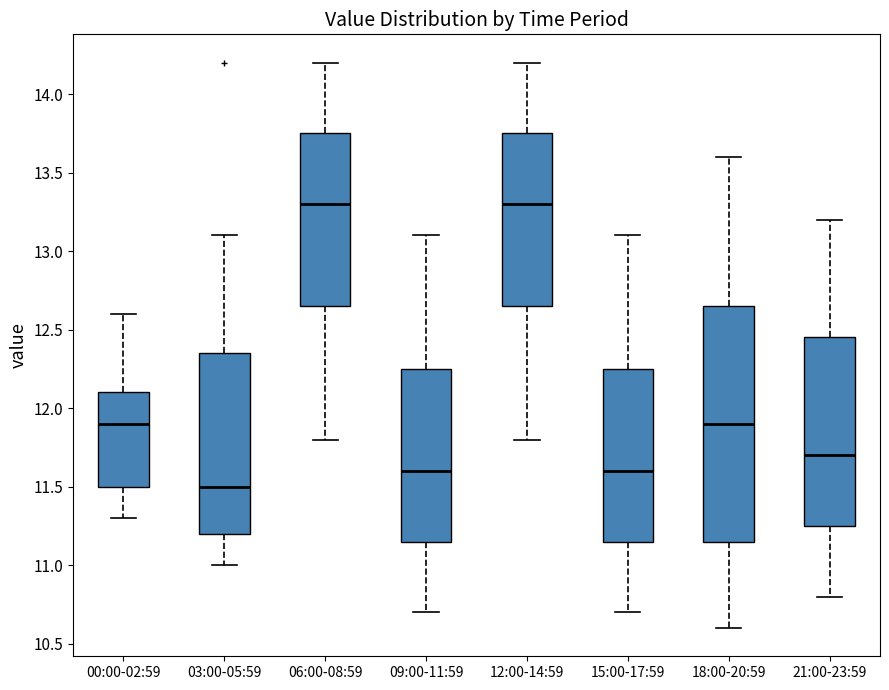

Reading left to right, transcribe this box plot: for each box, give where its median line is, the range the box spans, and where its two whiskers end, as read against the y-axis. The values are not printed on the chart, so give them approximately, as read against the axis.

00:00-02:59: median 11.90, box 11.50 to 12.10, whiskers 11.30 to 12.60
03:00-05:59: median 11.50, box 11.20 to 12.35, whiskers 11.00 to 13.10
06:00-08:59: median 13.30, box 12.65 to 13.75, whiskers 11.80 to 14.20
09:00-11:59: median 11.60, box 11.15 to 12.25, whiskers 10.70 to 13.10
12:00-14:59: median 13.30, box 12.65 to 13.75, whiskers 11.80 to 14.20
15:00-17:59: median 11.60, box 11.15 to 12.25, whiskers 10.70 to 13.10
18:00-20:59: median 11.90, box 11.15 to 12.65, whiskers 10.60 to 13.60
21:00-23:59: median 11.70, box 11.25 to 12.45, whiskers 10.80 to 13.20